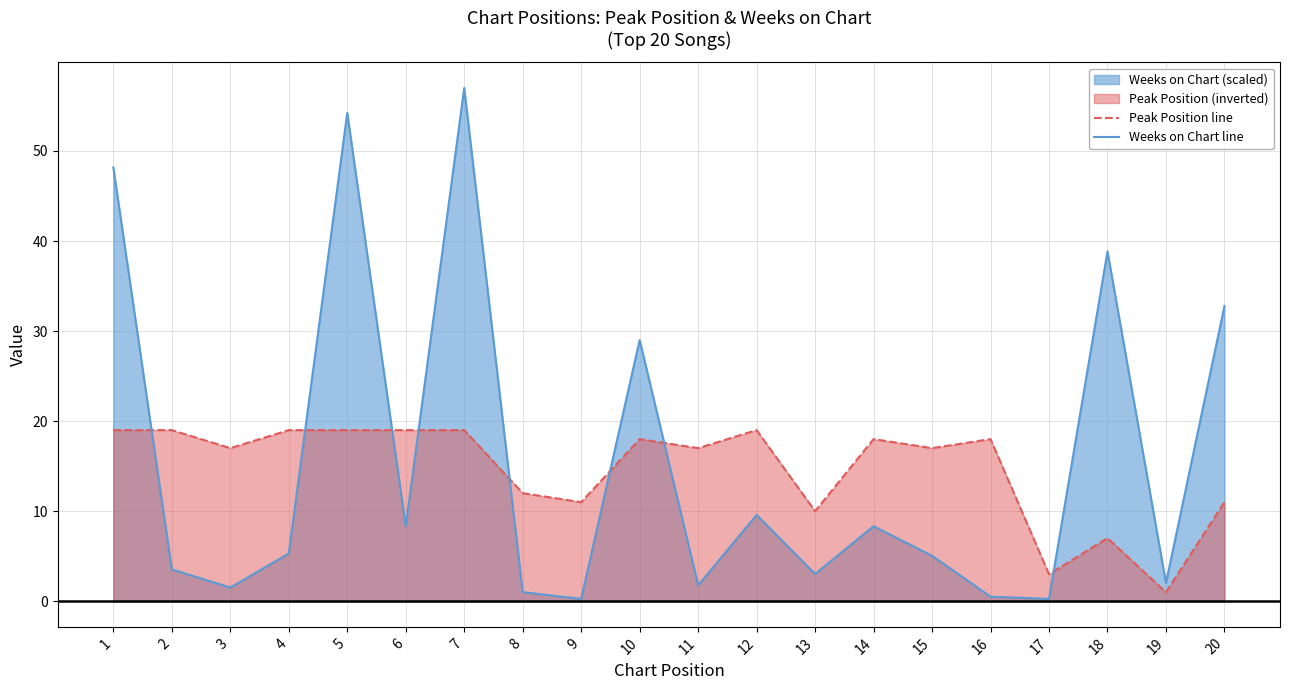

Count the number of categories in the chart.

20